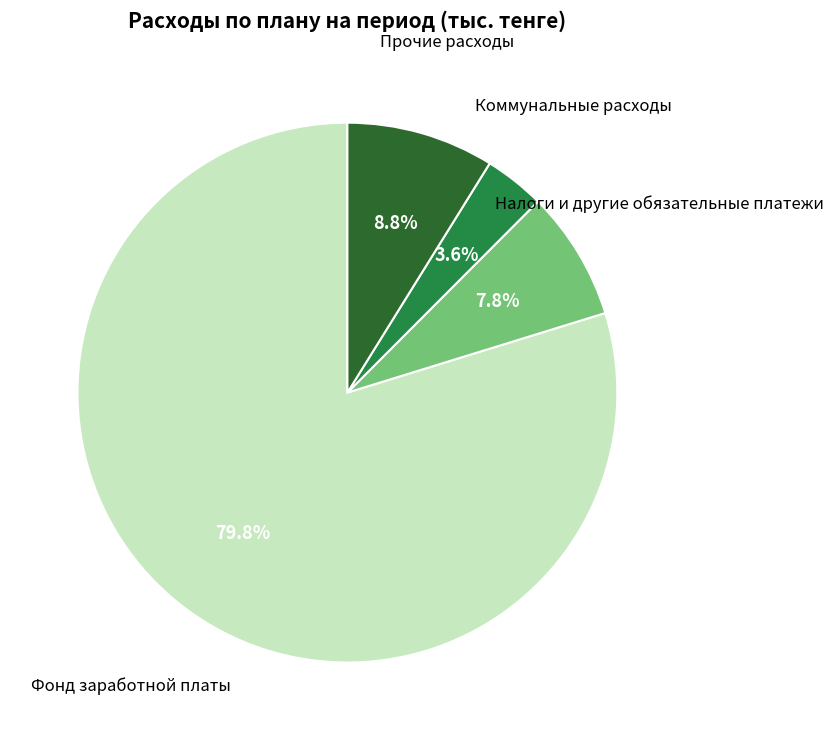

Count the number of slices in the pie.

4